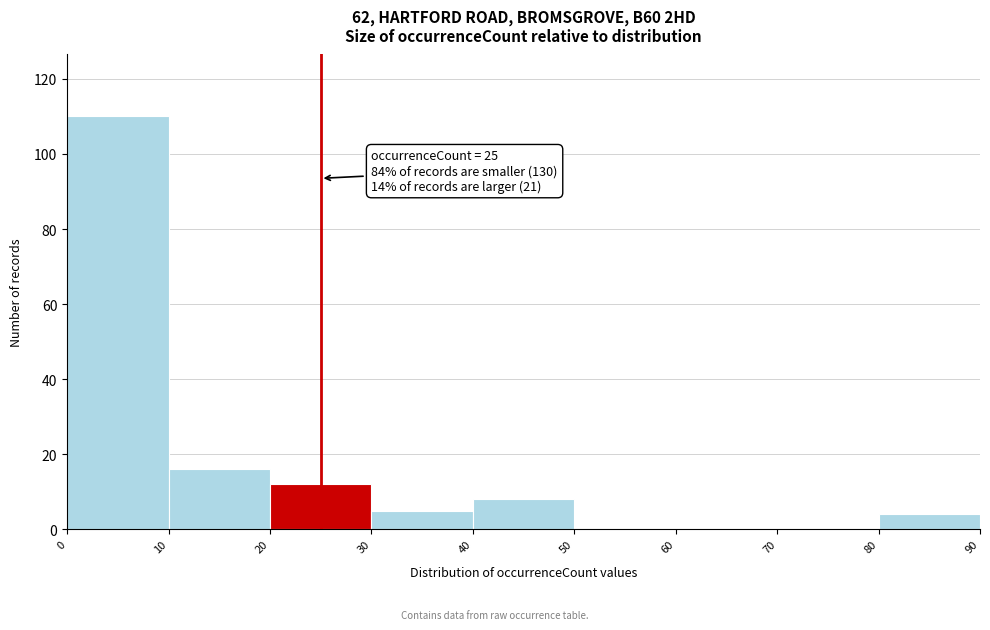

Over which range of the x-axis is the bar tallest?

0 to 10